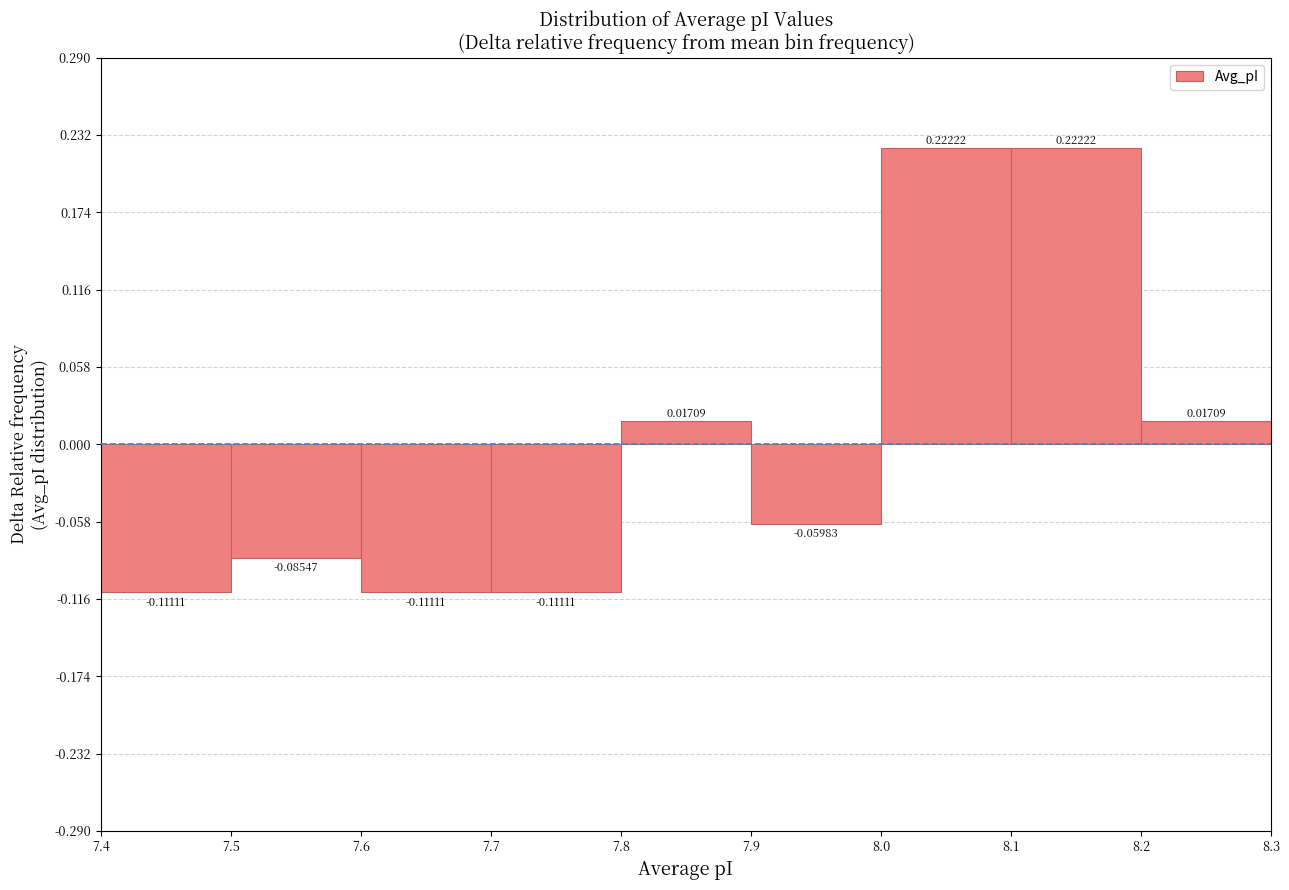

Reading left to right, transcribe this chart: for each bar, give the range it covers on the x-axis and its height.

7.4 to 7.5: -0.11111
7.5 to 7.6: -0.08547
7.6 to 7.7: -0.11111
7.7 to 7.8: -0.11111
7.8 to 7.9: 0.01709
7.9 to 8.0: -0.05983
8.0 to 8.1: 0.22222
8.1 to 8.2: 0.22222
8.2 to 8.3: 0.01709